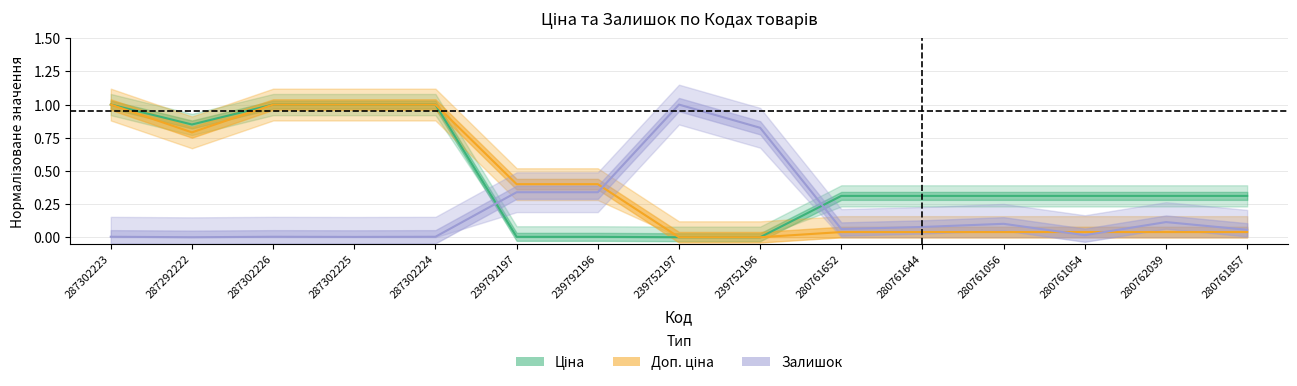

Between 280761644 and 280761857, which is larger?

280761644